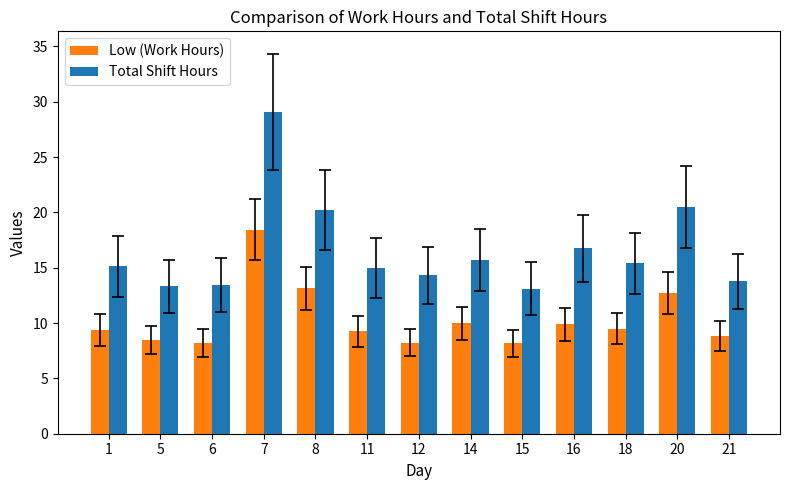

Which series changed the most between 1 and 20?

Total Shift Hours